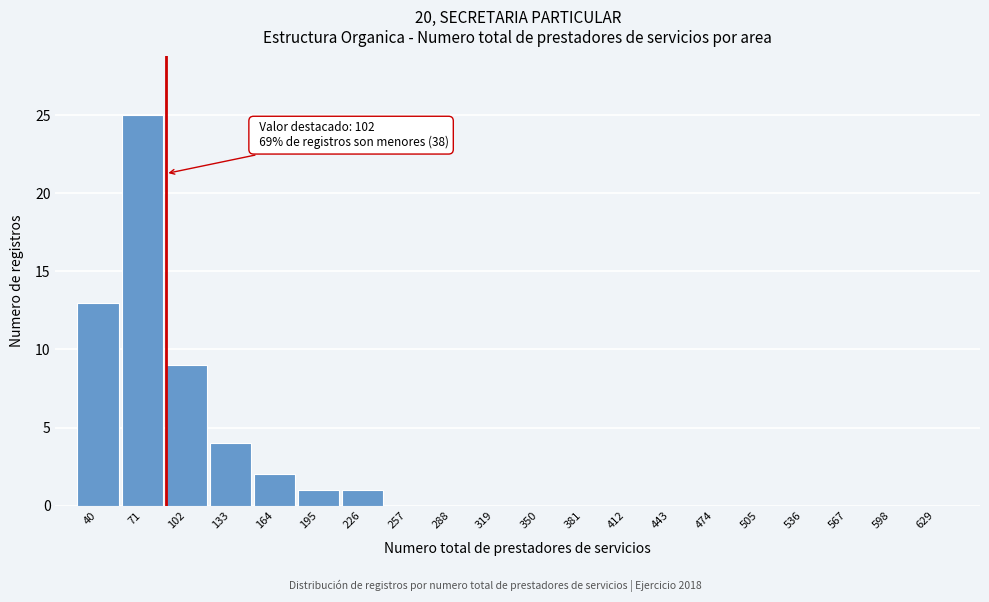

Reading right to left, what are all the values shown in this chart?

629=0	598=0	567=0	536=0	505=0	474=0	443=0	412=0	381=0	350=0	319=0	288=0	257=0	226=1	195=1	164=2	133=4	102=9	71=25	40=13